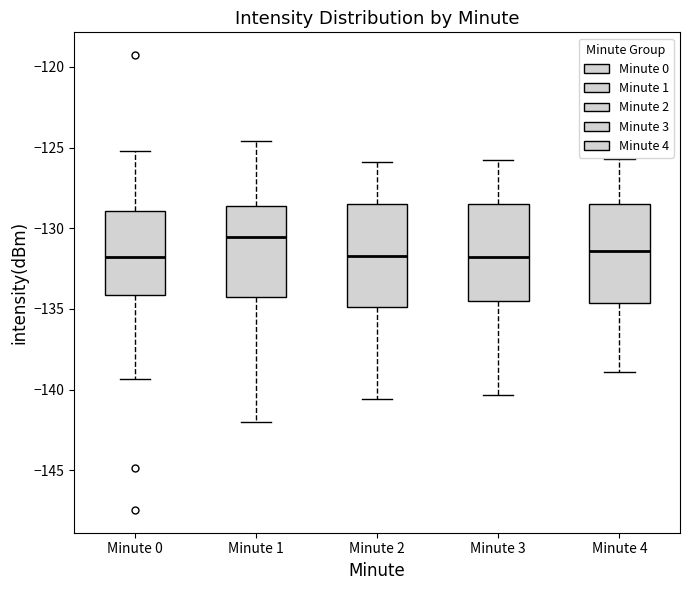

Which box's median line is the highest?

Minute 1